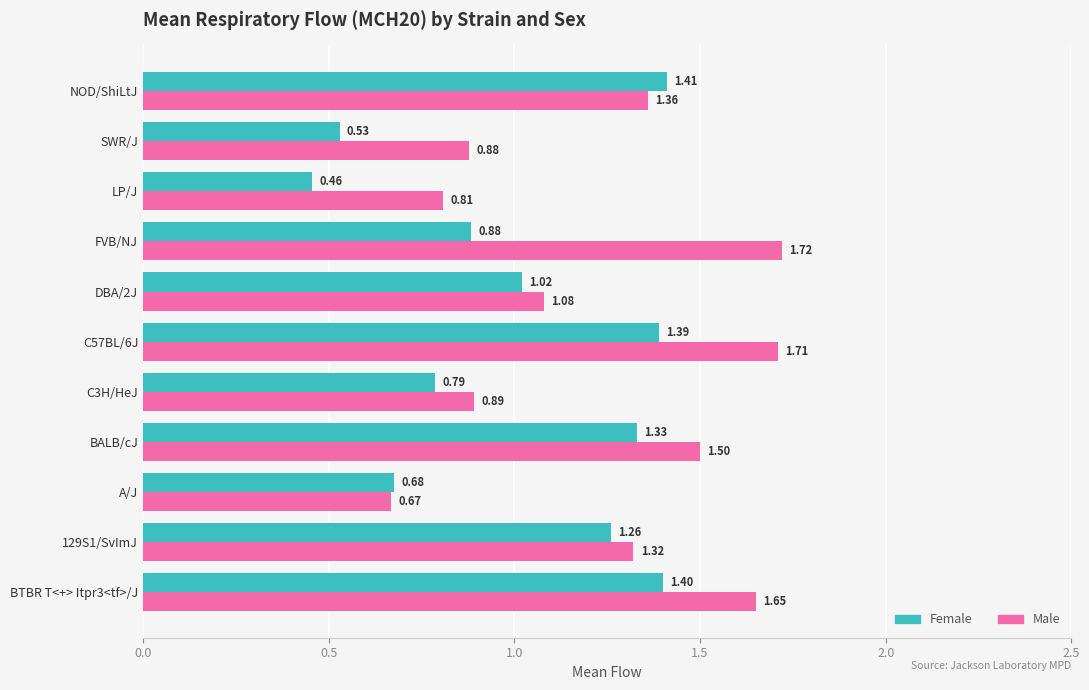

What is the average value of the Male series?

1.2